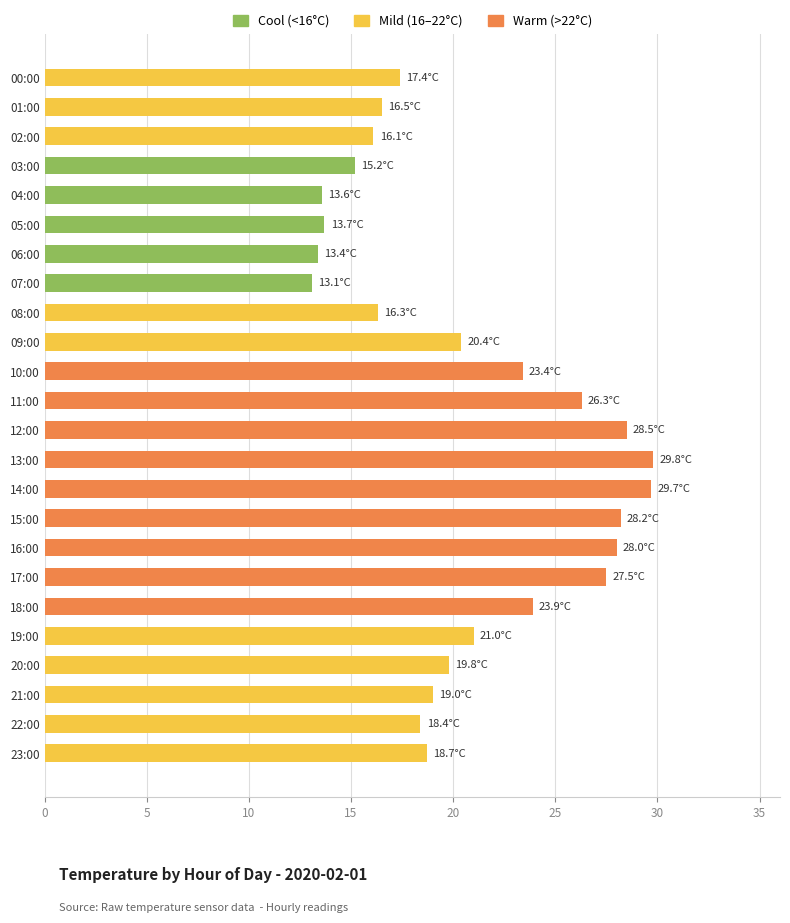

What is the minimum value shown in the chart?

13.1